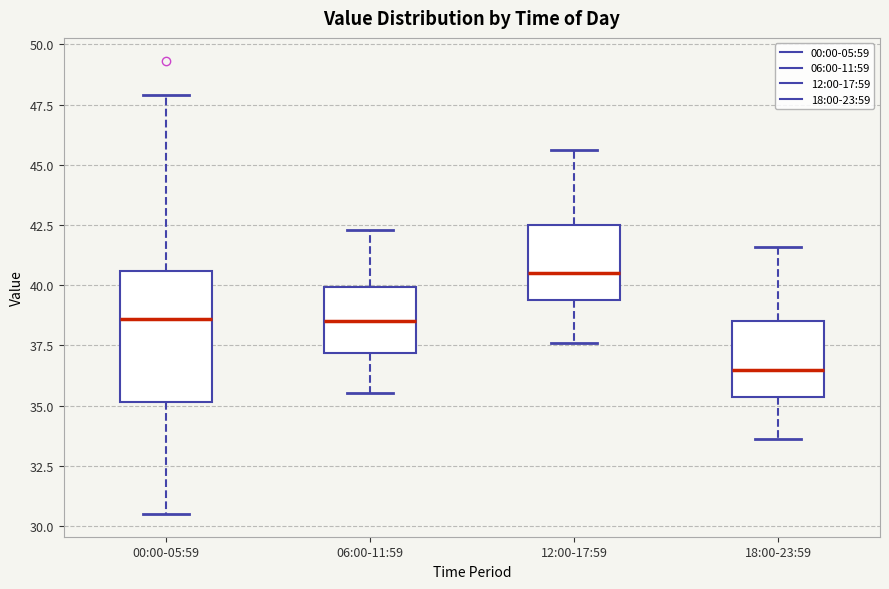

Where is the lower edge of the box for 06:00-11:59 on the y-axis? The values are not printed on the chart, so give them approximately, as read against the axis.

37.0